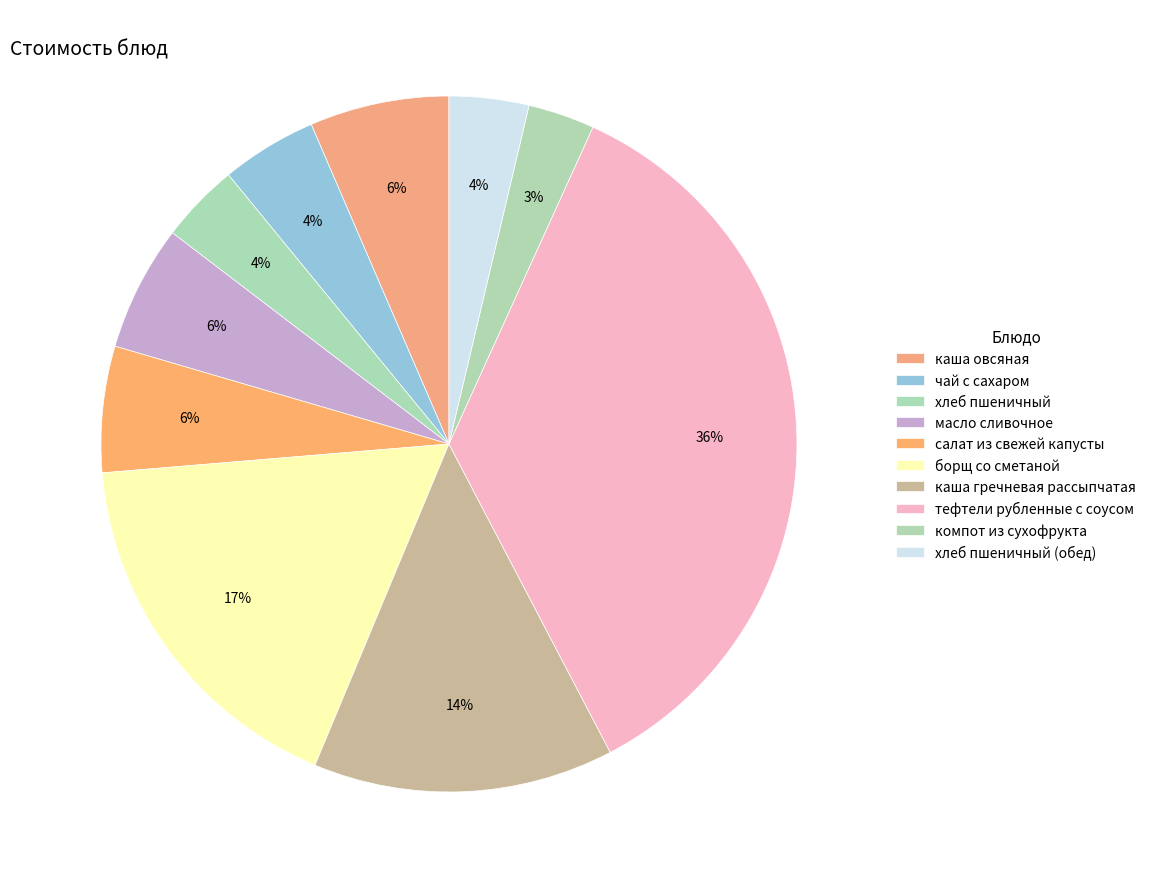

How many segments does this pie chart have?

10